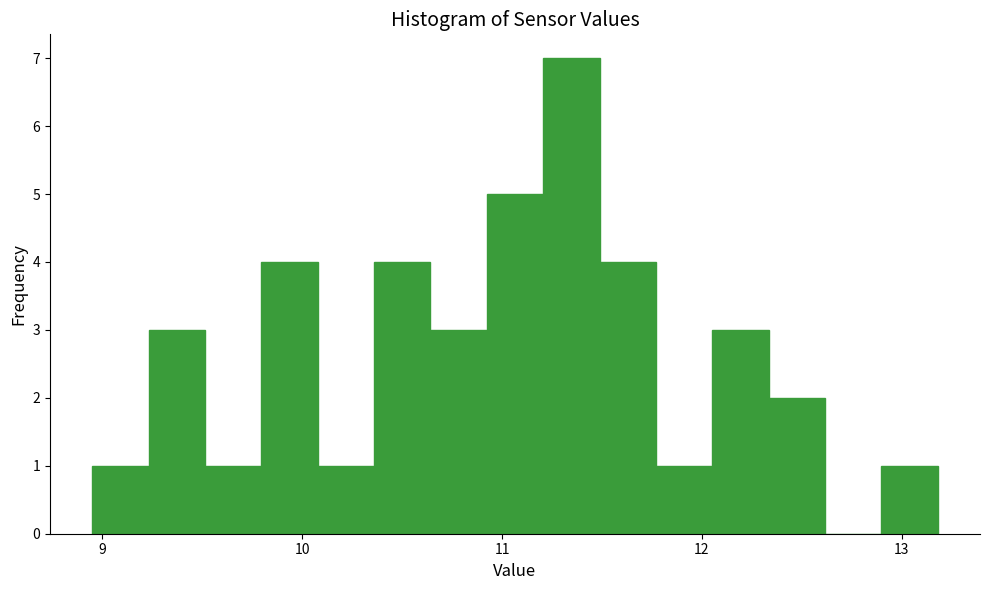

Read against the x-axis, roughly where is the centre of the tallest bar?

11.3